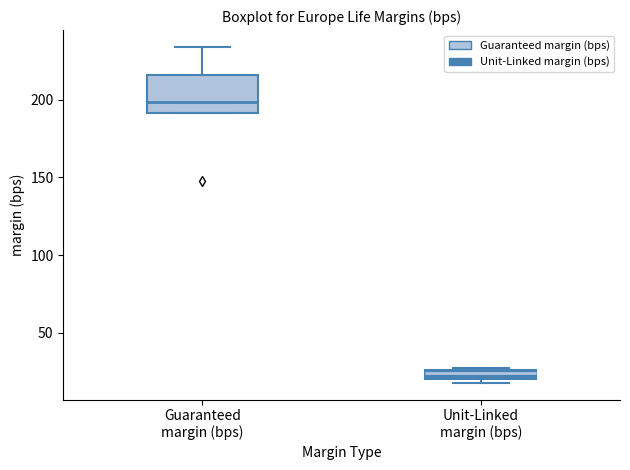

Comparing the boxes themselves (not the whiskers), which one is the tallest?

Guaranteed margin (bps)